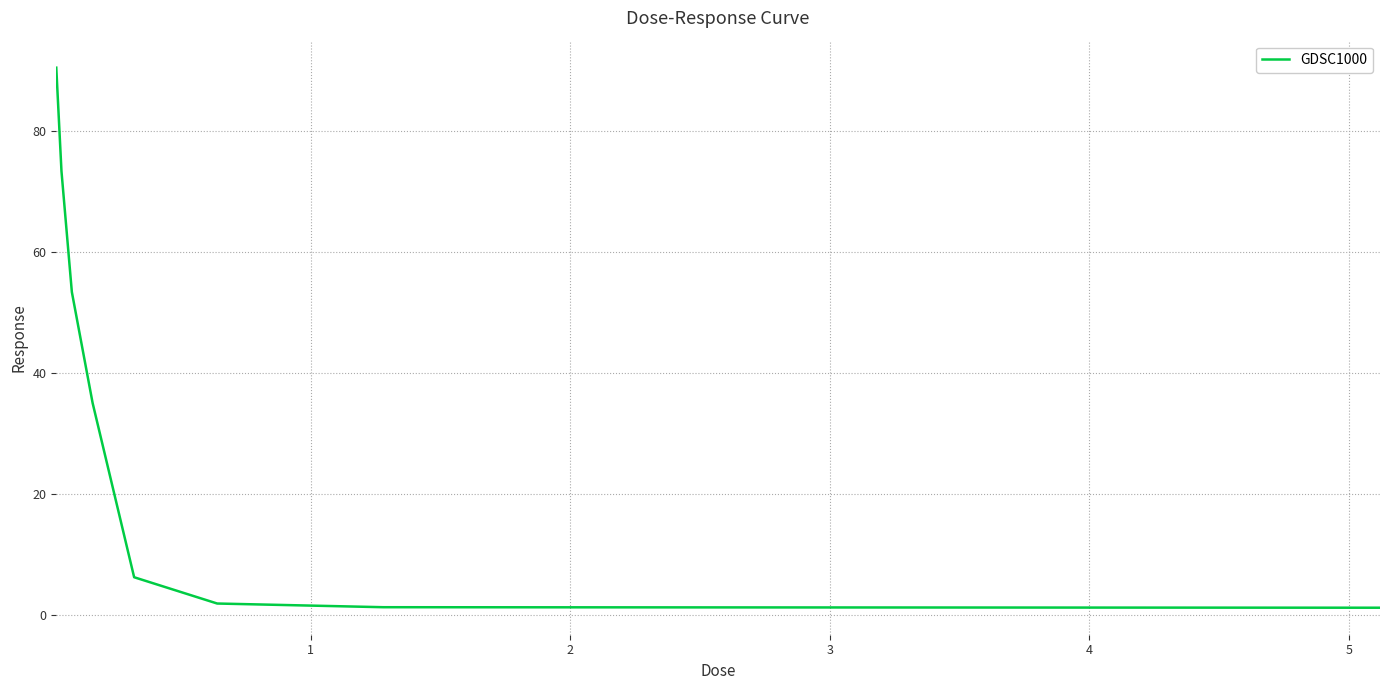

What is the maximum value shown in the chart?

90.5